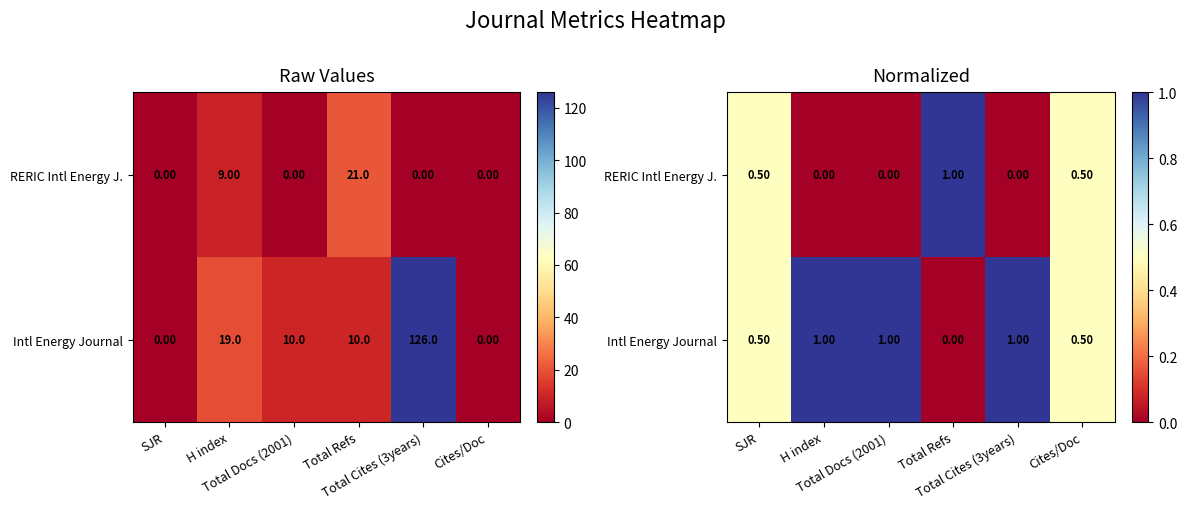

How many positive values does the RERIC Intl Energy J. series have?

3